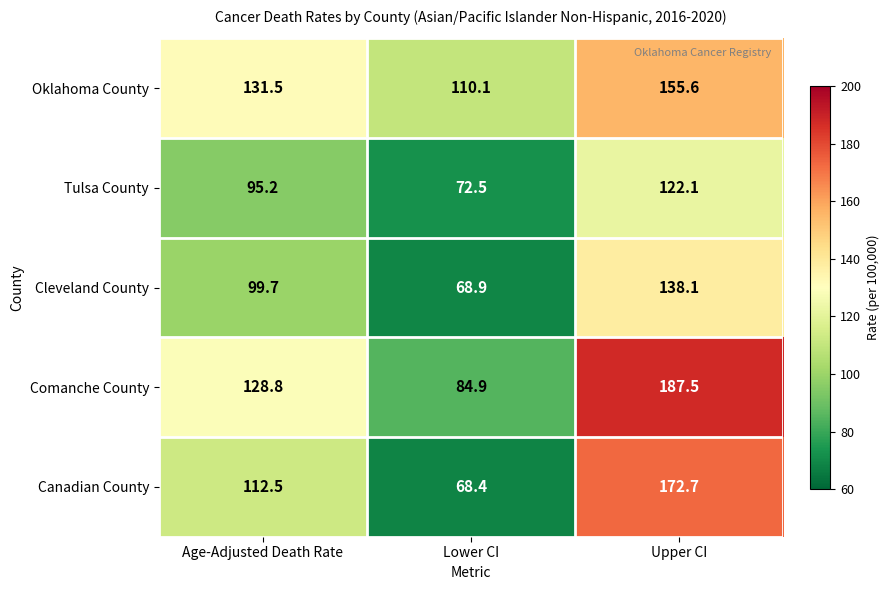

How many series are shown in this chart?

5